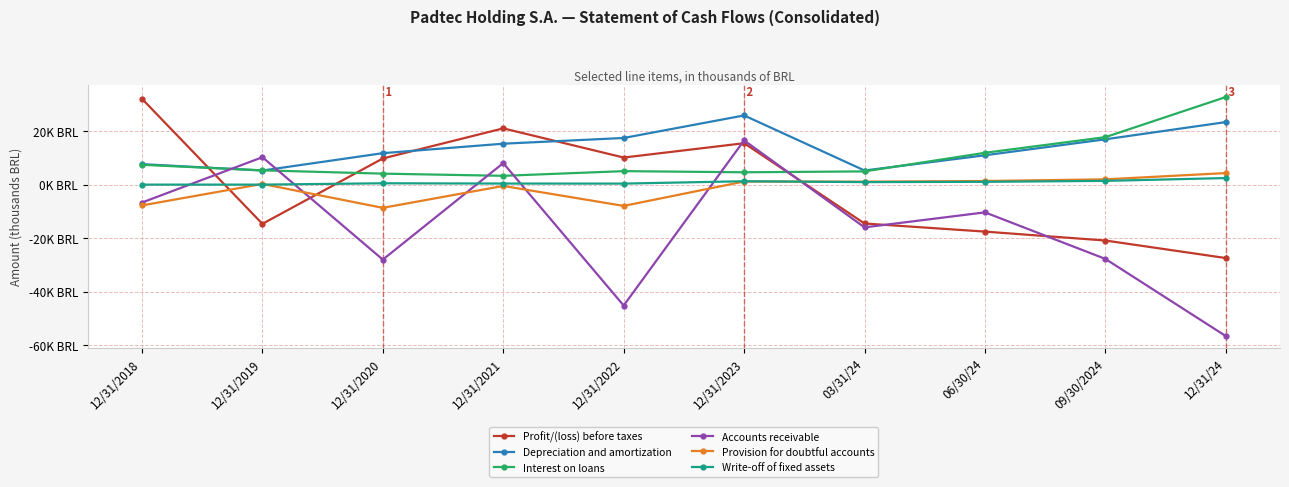

Rank the series by their maximum value, from highest to lowest.

Interest on loans, Profit/(loss) before taxes, Depreciation and amortization, Accounts receivable, Provision for doubtful accounts, Write-off of fixed assets